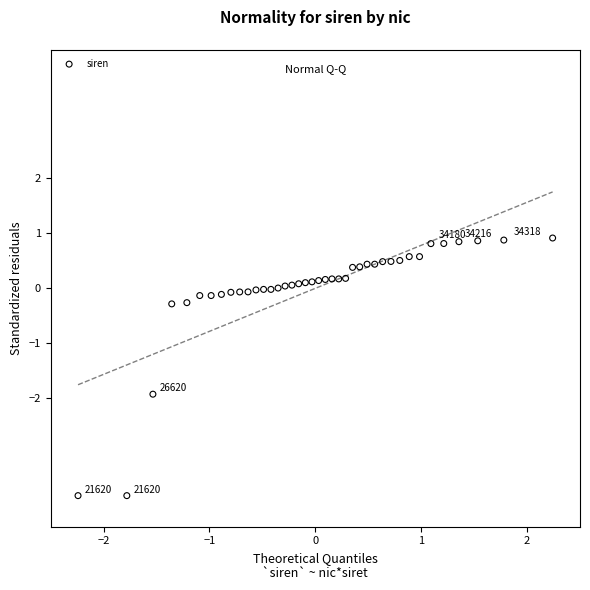

What is the range of Y values (max minus min)?

4.7